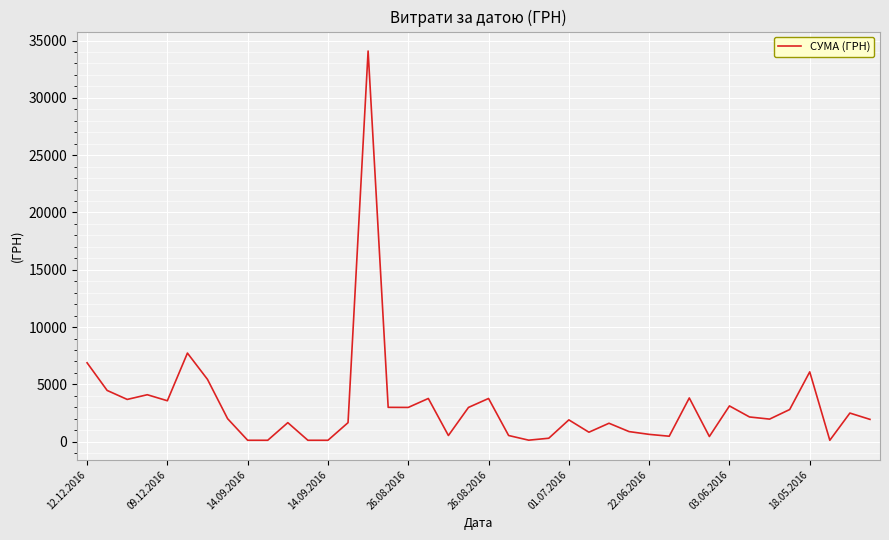

What is the maximum value shown in the chart?

34086.8